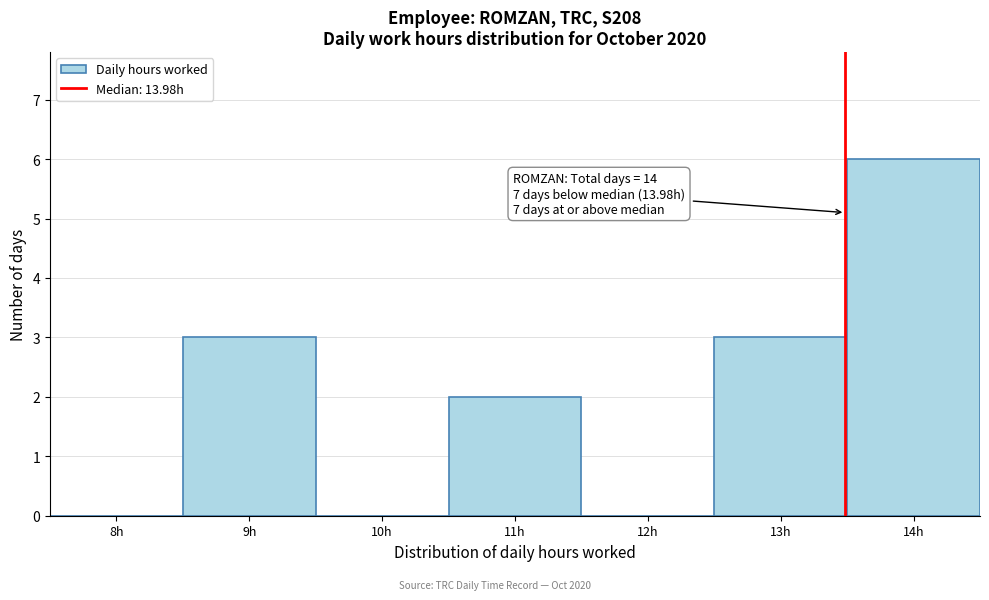

Reading right to left, transcribe all the data shown in this chart.

14h=6	13h=3	12h=0	11h=2	10h=0	9h=3	8h=0